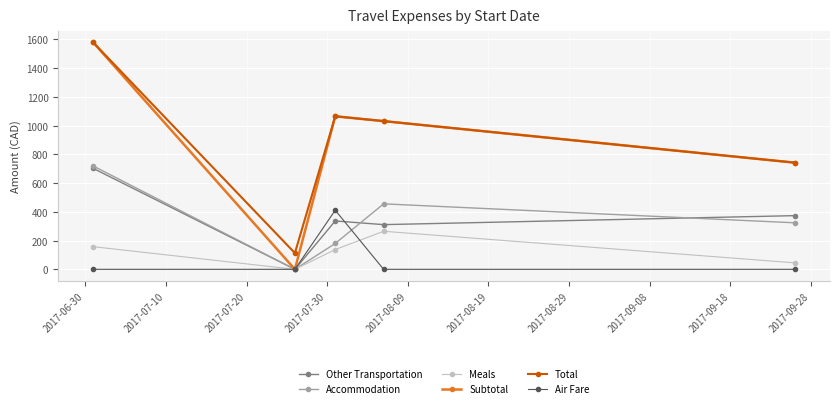

Which series has the widest spread of values?

Subtotal